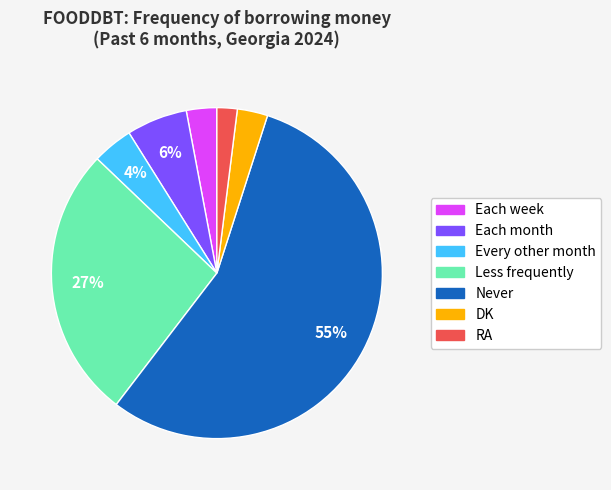

Is the sum of Never and Every other month greater than half?

Yes